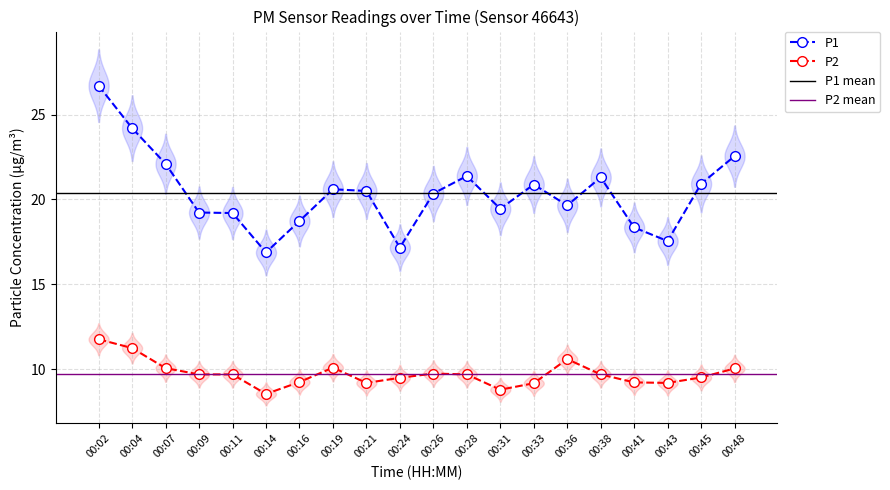

What is the sum of the P2 values at 00:28 and 00:41?

18.9